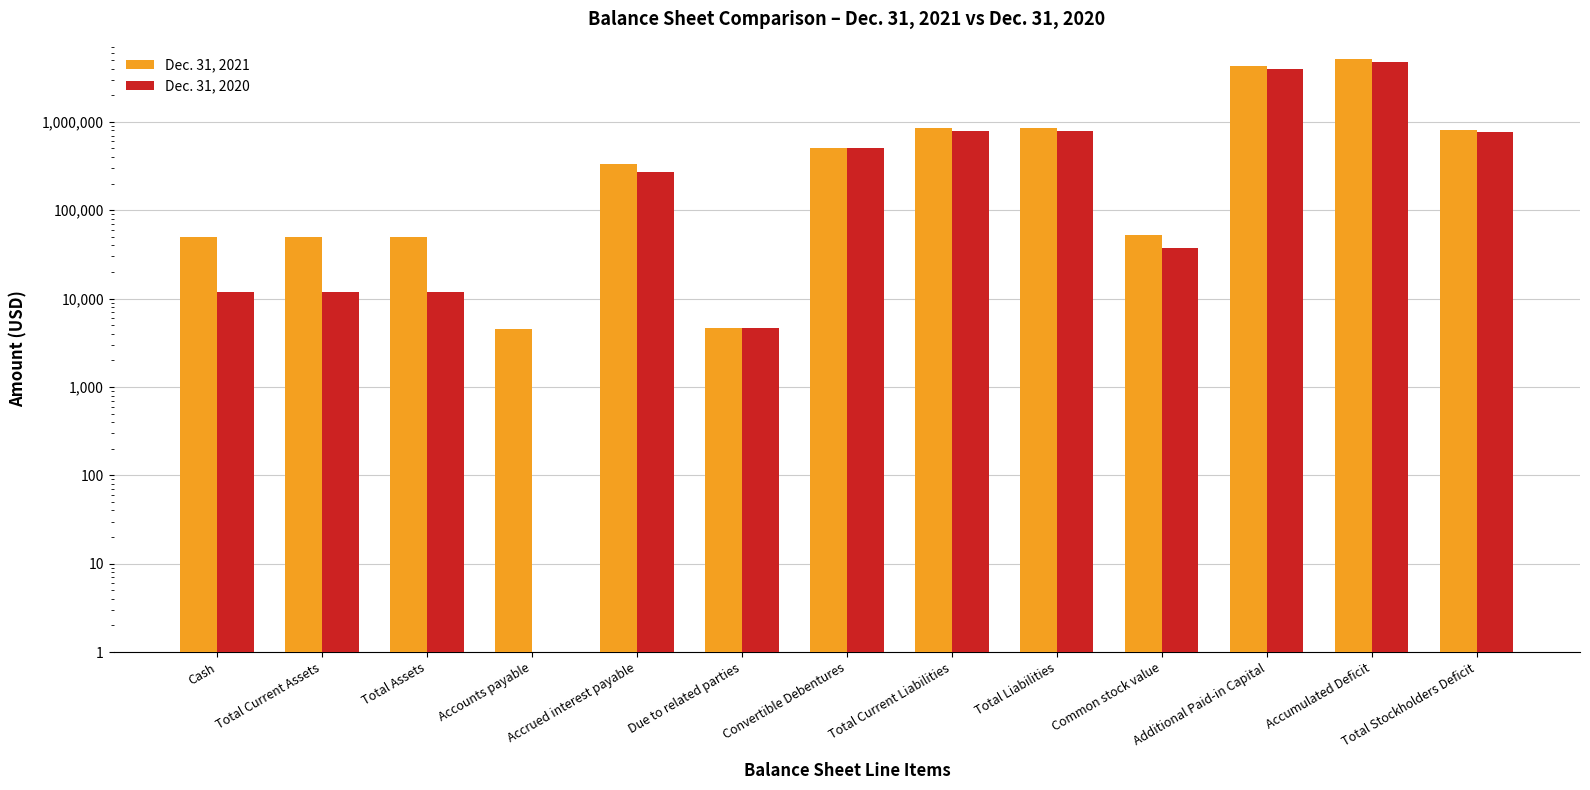

What is the label of the 5th bar from the left?

Accrued interest payable